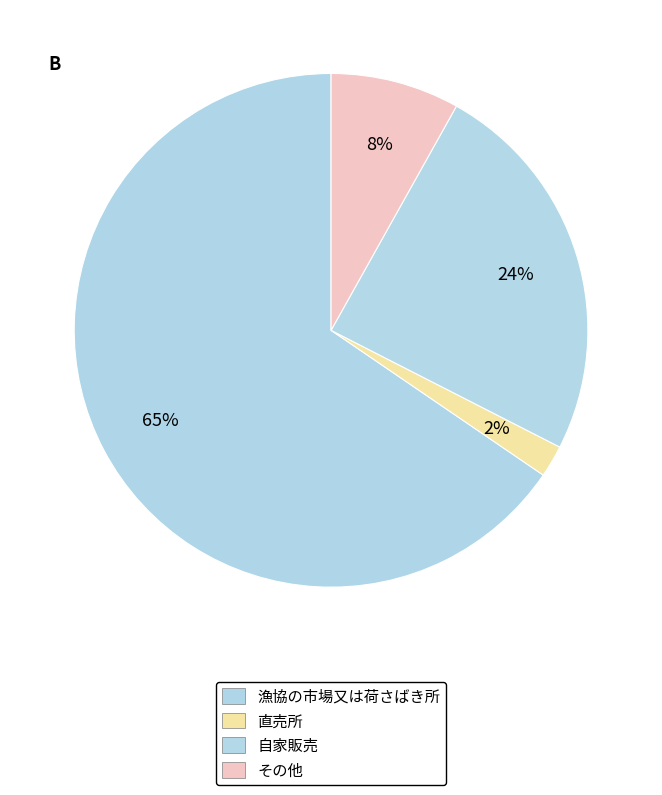

What is the change in value from 直売所 to 自家販売?

+455